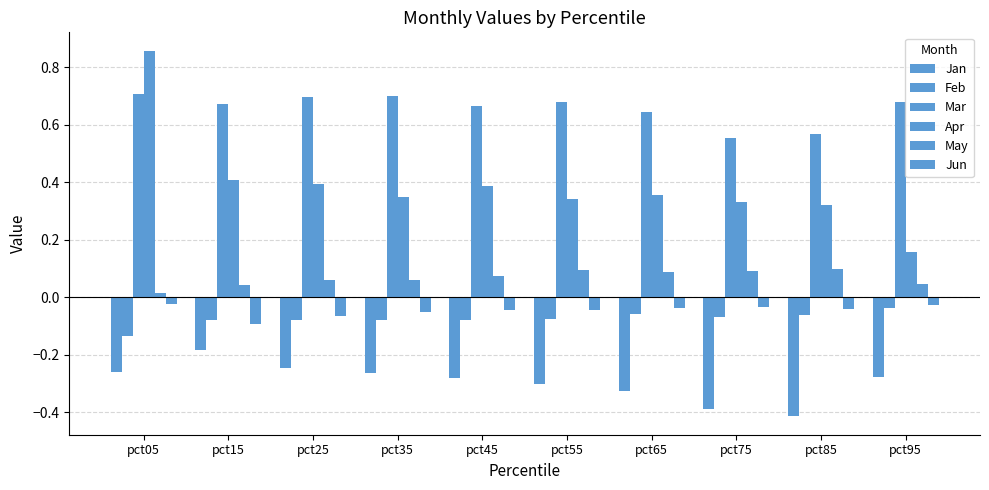

How many data points does each series have?

10